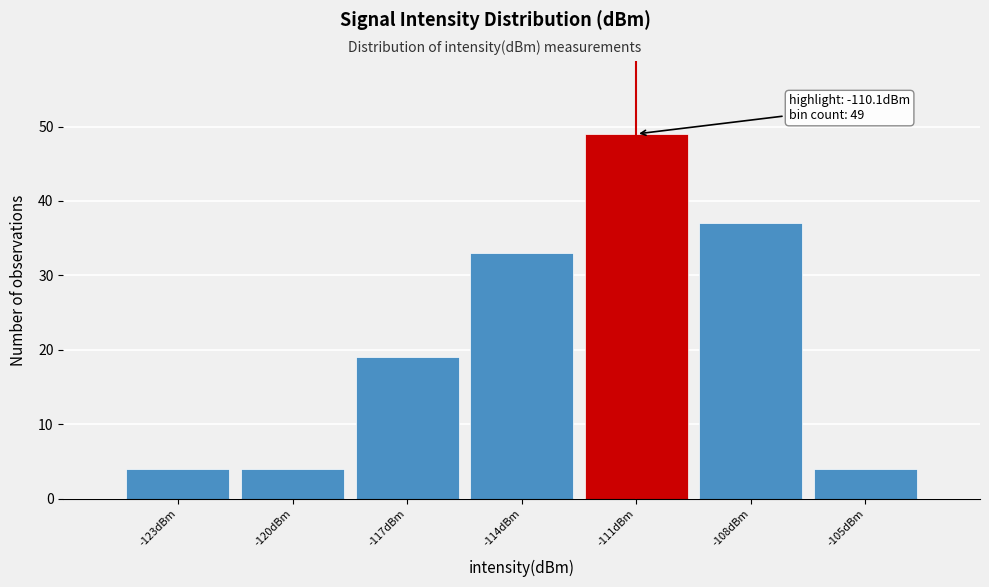

Reading left to right, transcribe all the data shown in this chart.

4	4	19	33	49	37	4